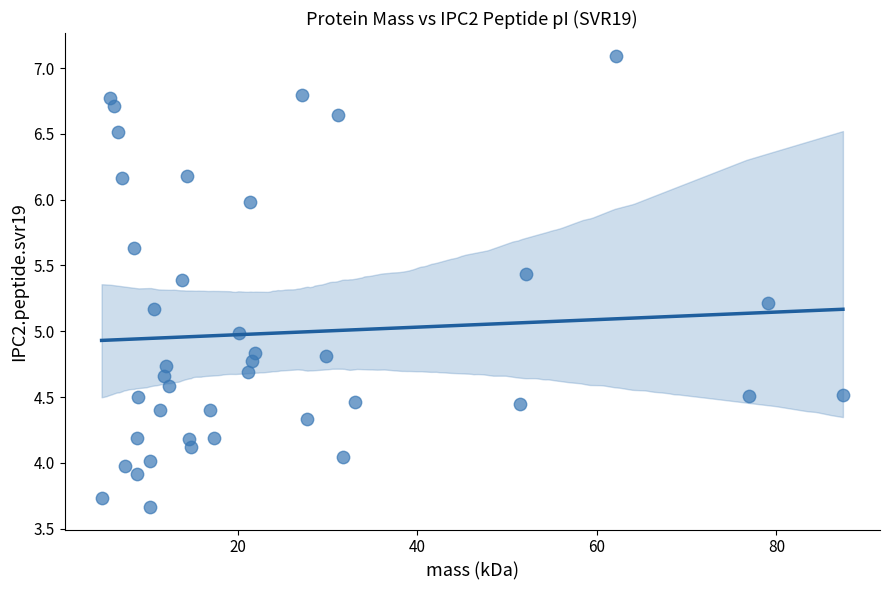

What is the range of X values (max minus min)?

82.5